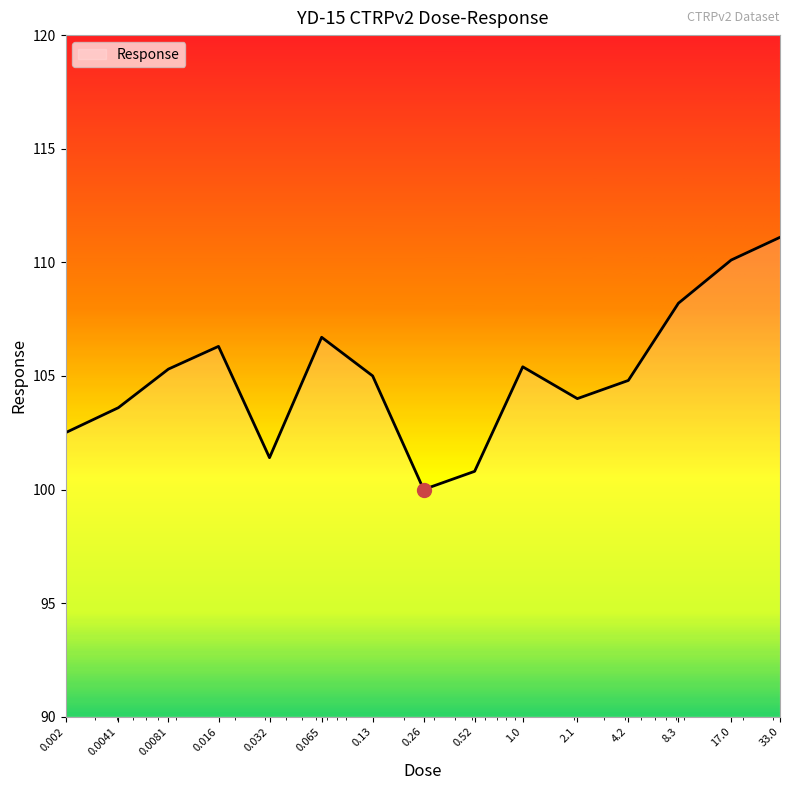

What is the greatest value displayed?

111.1